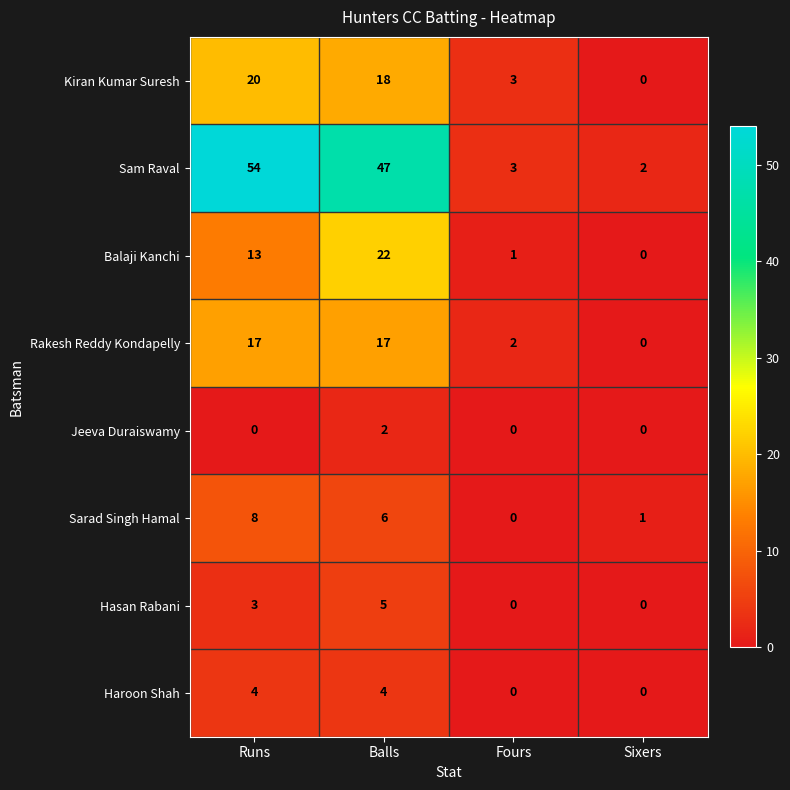

What is the maximum value shown in the chart?

54